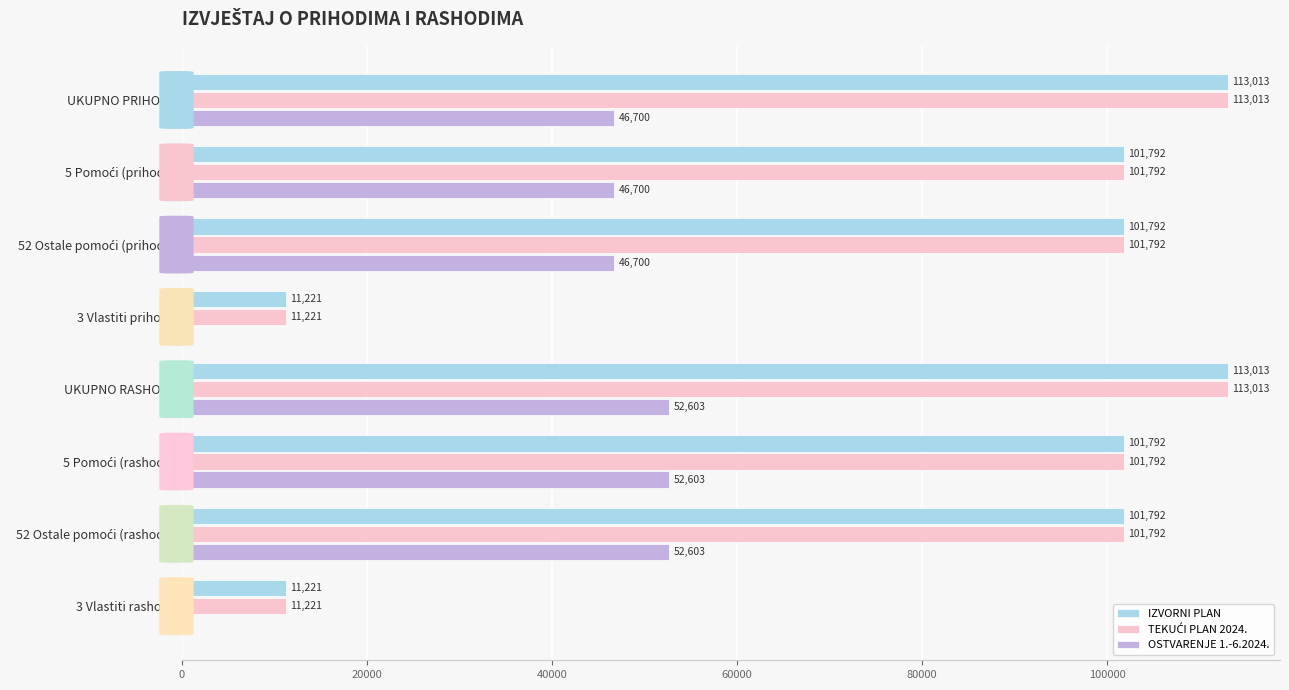

At which category is the sum across all series the highest?

UKUPNO RASHODI